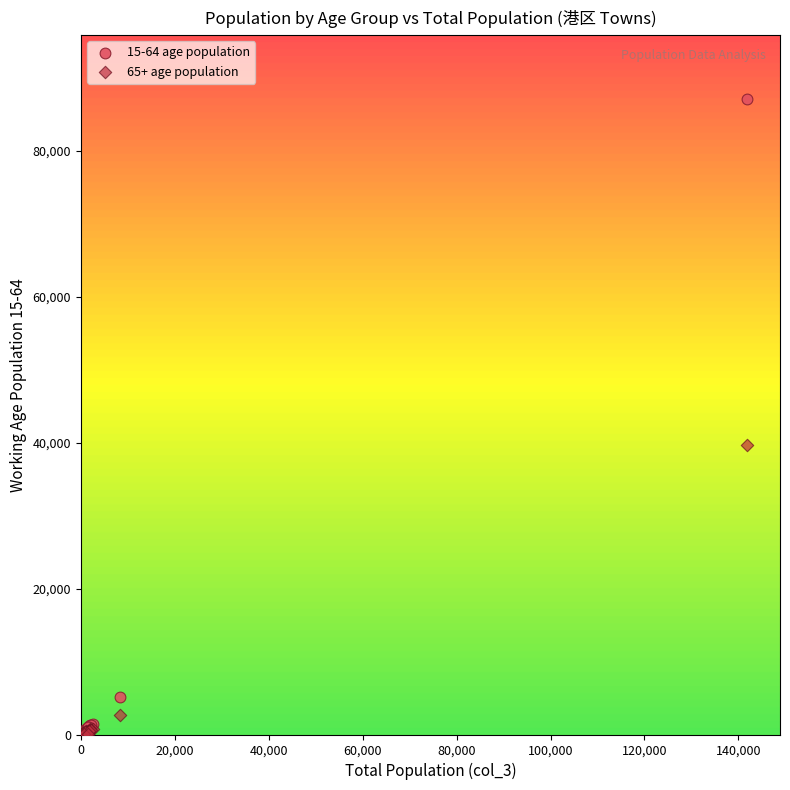

What are all the series names shown in the legend?

15-64 age population, 65+ age population